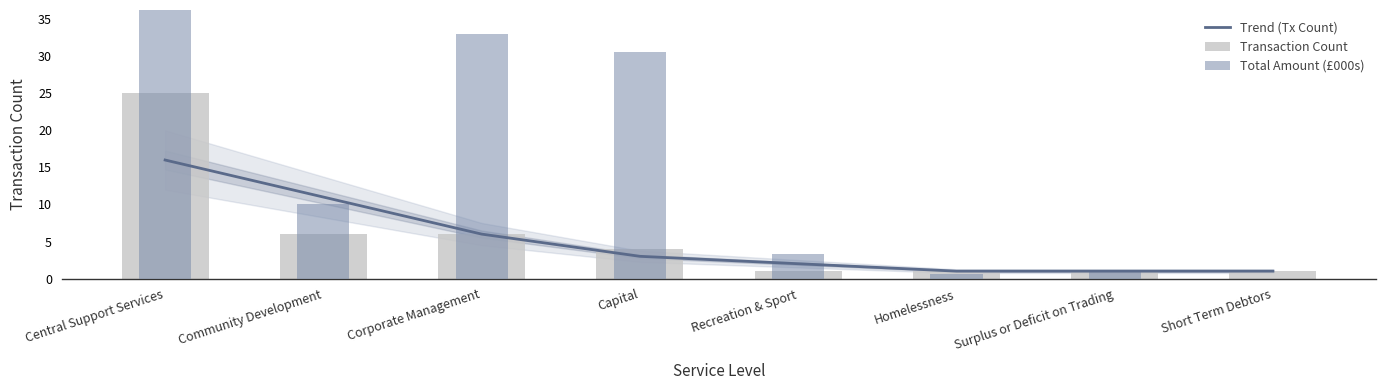

Which has a higher value, Homelessness or Short Term Debtors?

Homelessness